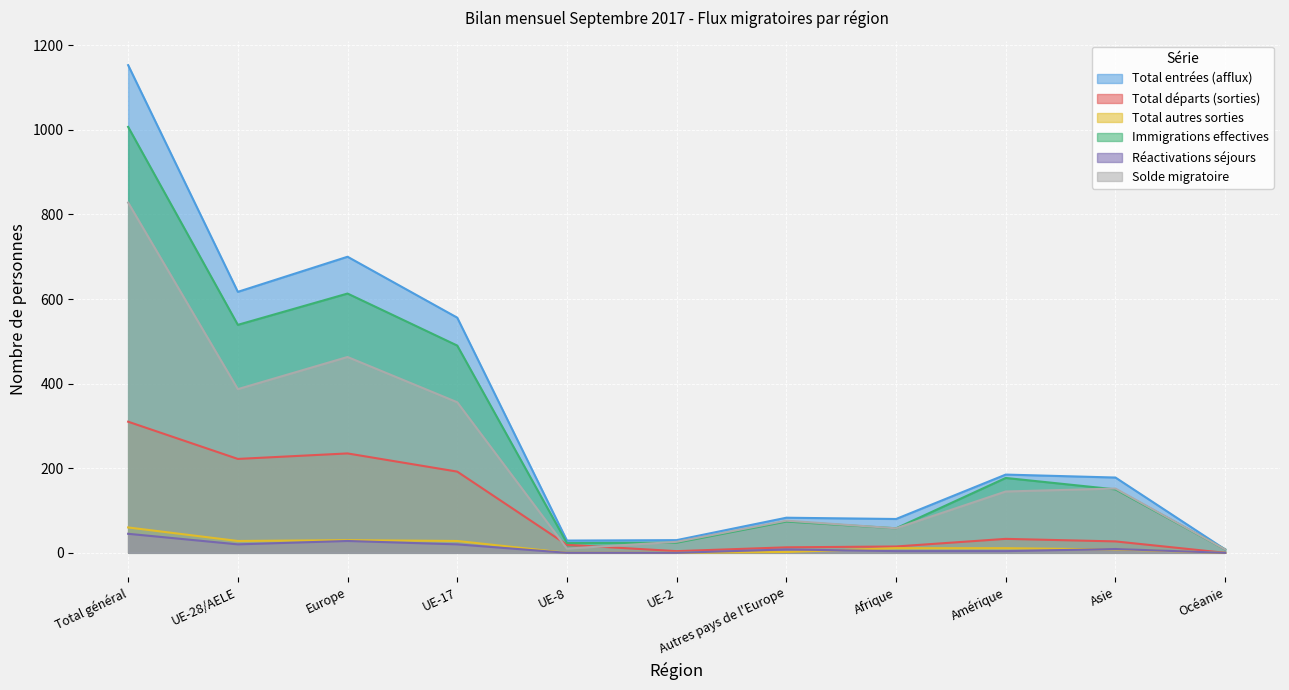

What is the greatest value displayed?

1153